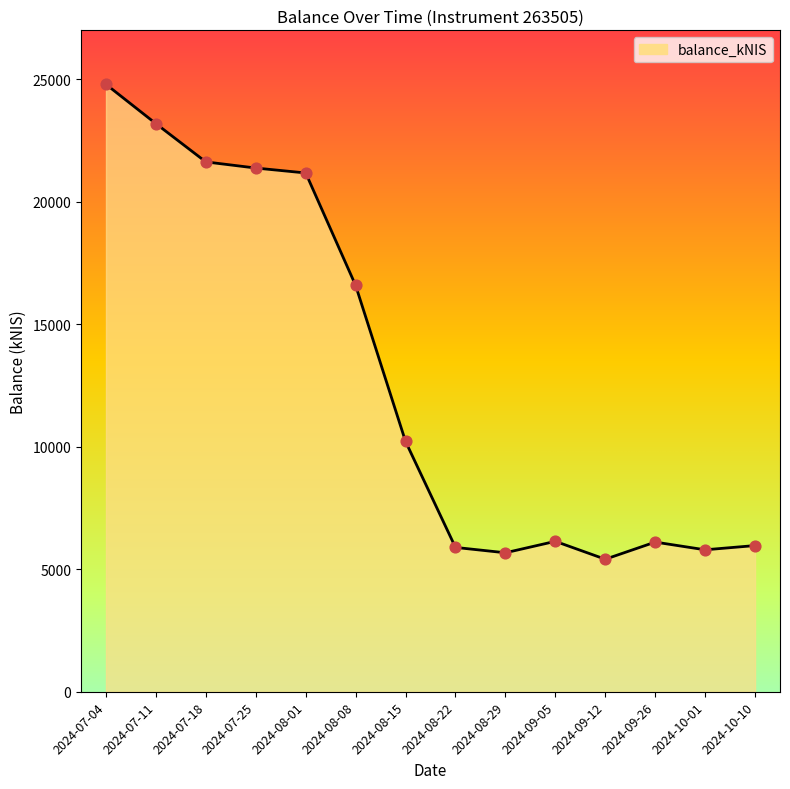

Which has a higher value, 2024-10-01 or 2024-08-15?

2024-08-15